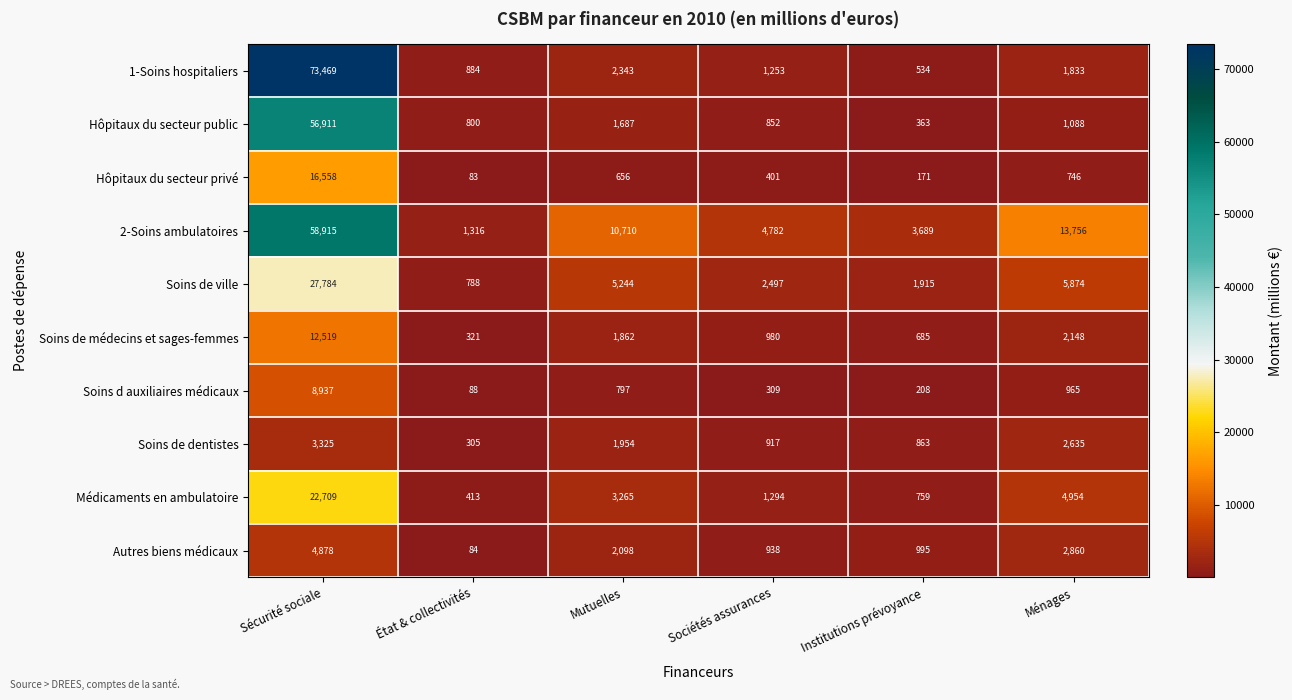

Which series has the largest range (max minus min)?

1-Soins hospitaliers